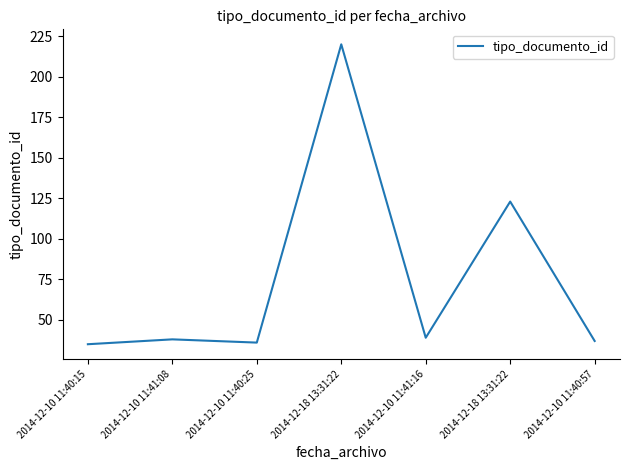

Is this an area chart (filled region under the line)?

No